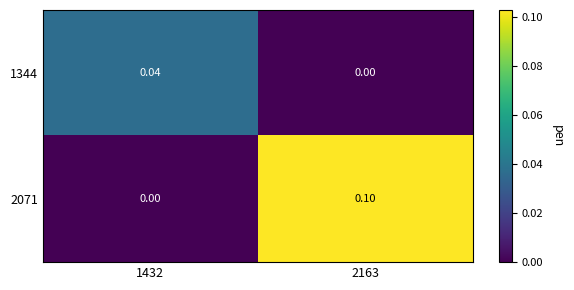

Is the value of 1344 at 1432 greater than the value of 2071 at 1432?

Yes